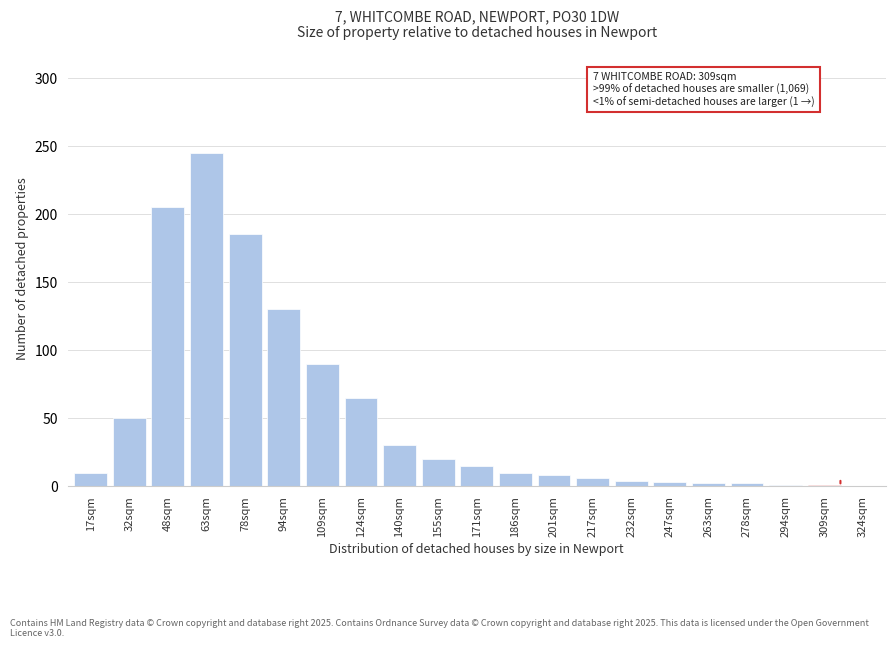

The chart shows a value of 30 at 140sqm. True or false?

True